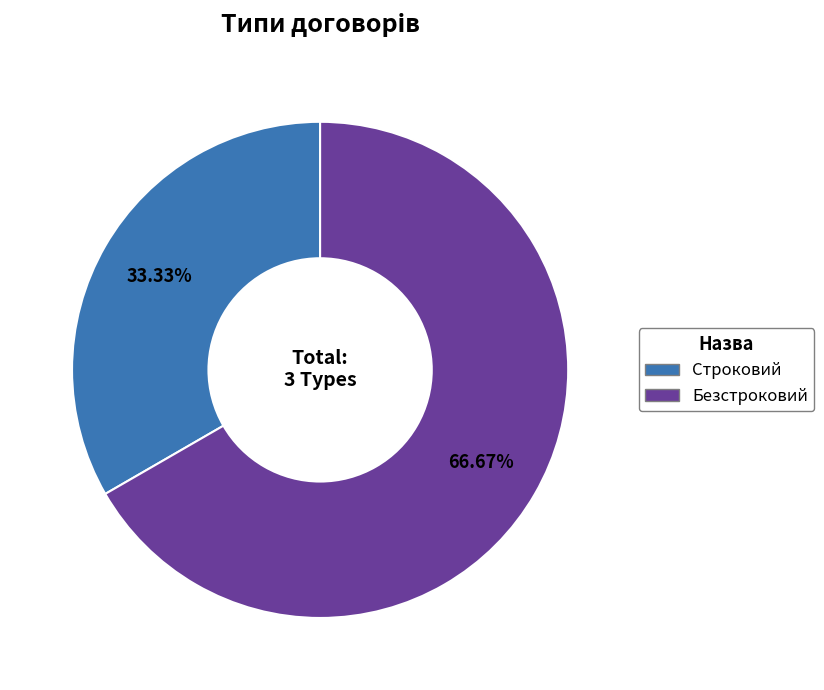

Count the number of slices in the pie.

2